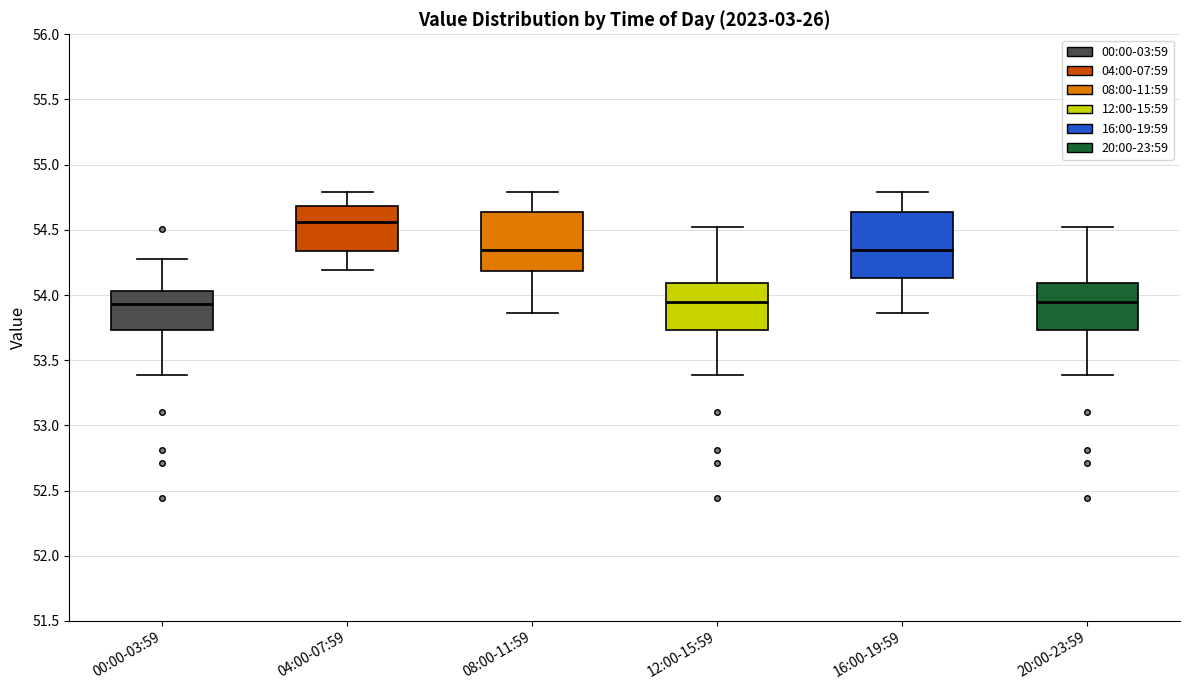

Where is the lower edge of the box for 00:00-03:59 on the y-axis? The values are not printed on the chart, so give them approximately, as read against the axis.

53.75